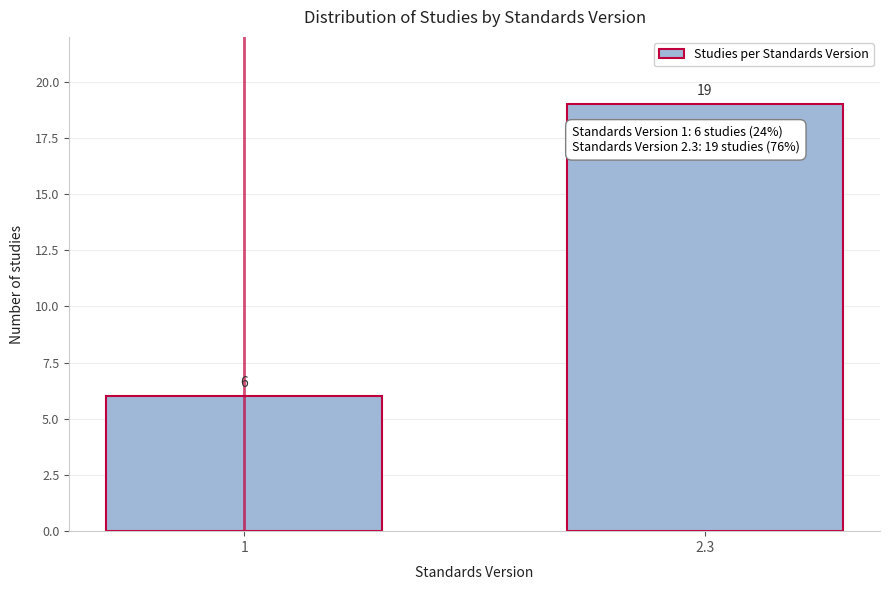

Reading left to right, extract all data points from this chart.

6	19